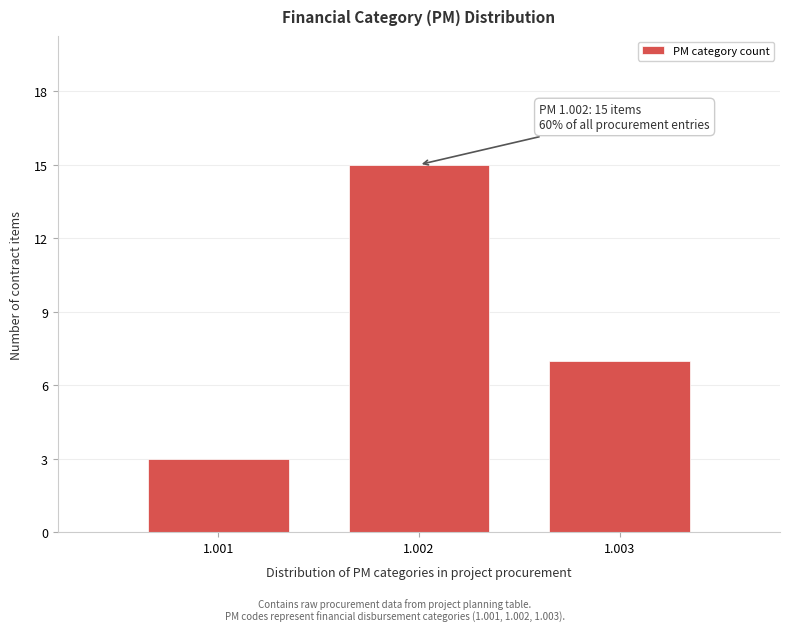

Reading left to right, transcribe all the data shown in this chart.

3	15	7